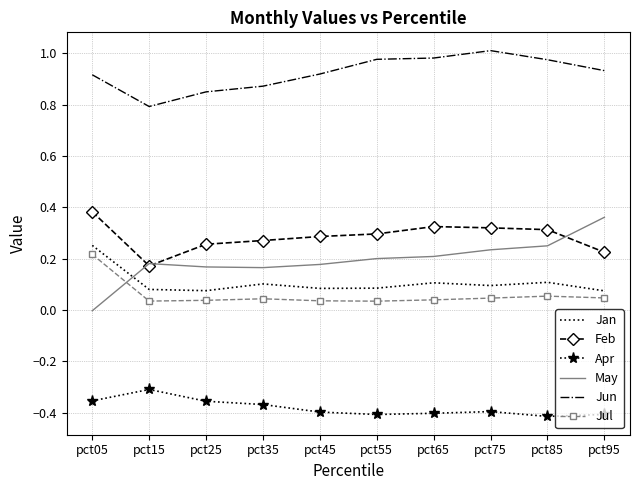

True or false: Jun and Jan cross at least once.

False